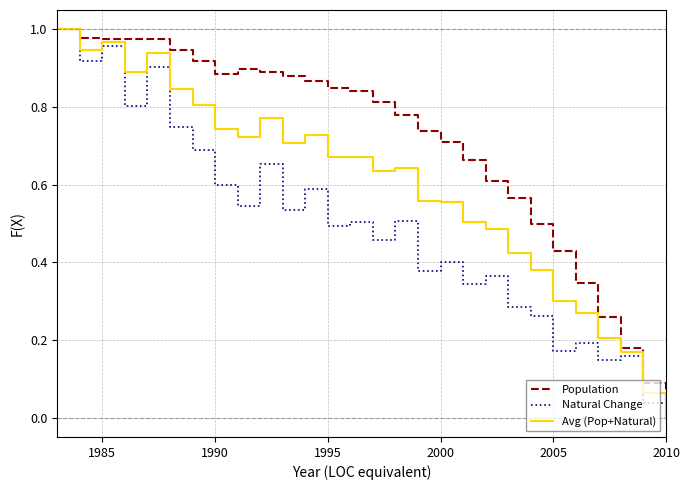

List the series in order of their overall mean, highest first.

Population, Avg (Pop+Natural), Natural Change